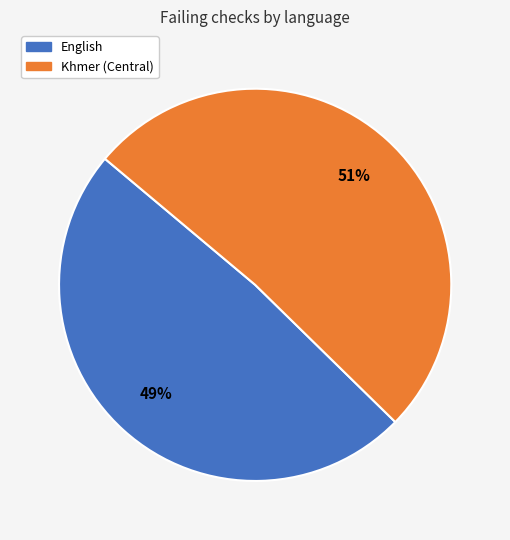

Which has a higher value, Khmer (Central) or English?

Khmer (Central)